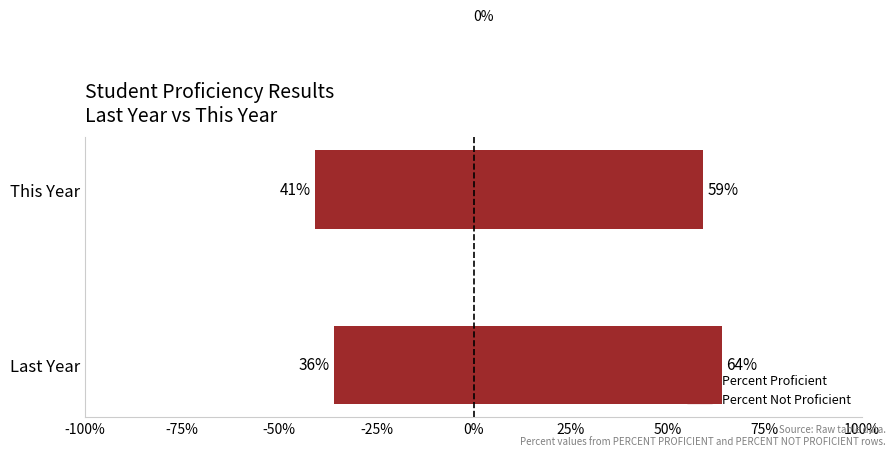

How many distinct data groups are displayed?

2